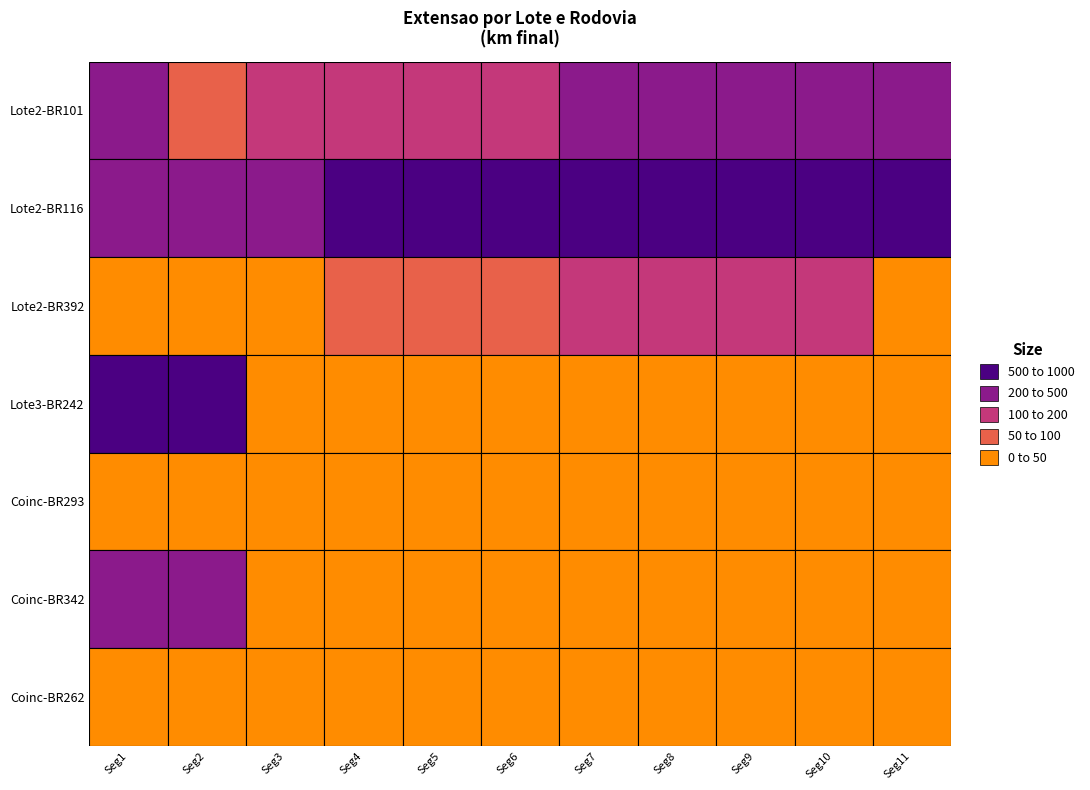

The 2_101 series shows 405.5 at 10. True or false?

True